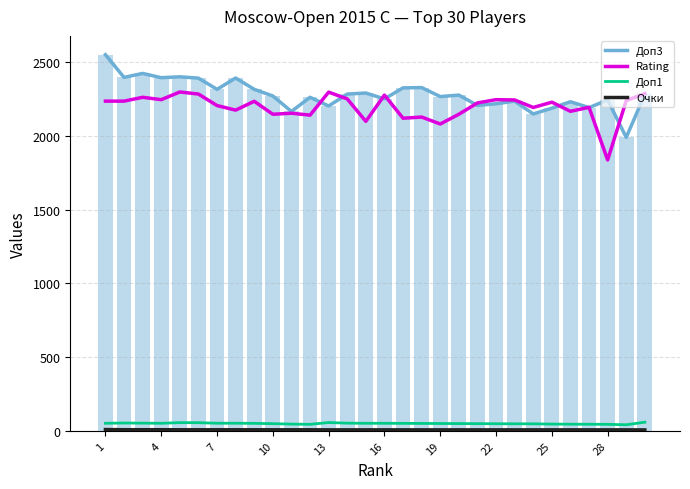

Rank the series by their maximum value, from highest to lowest.

Доп3 (line), Доп3, Rating (line), Доп1 (line), Очки (line)